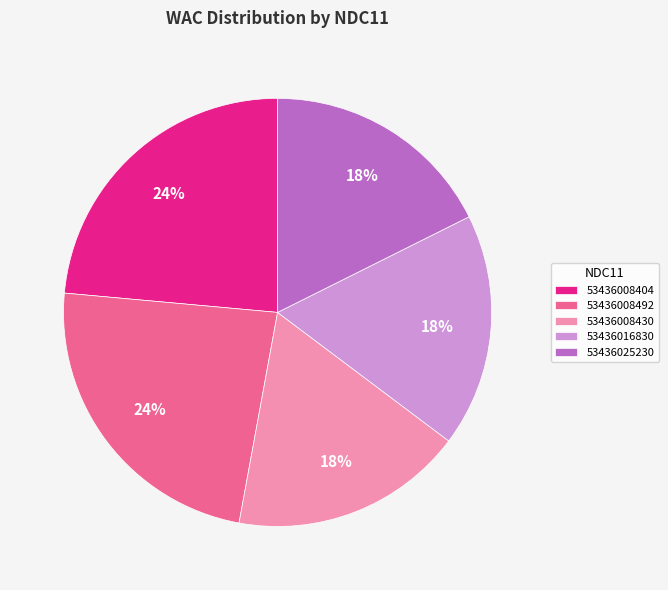

What is the ratio of the value at 53436016830 to the value at 53436008430?

1.0